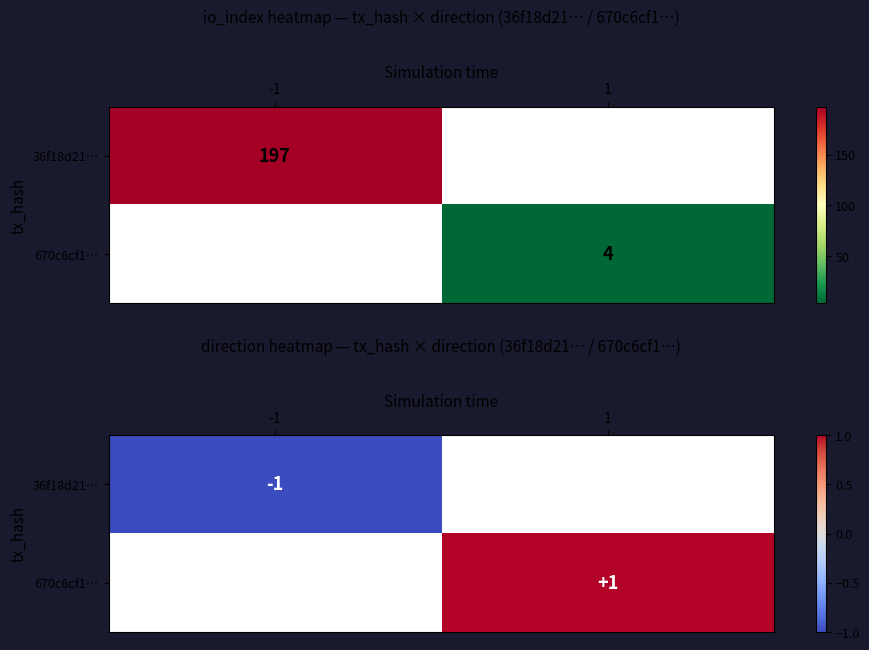

Count the number of data series in this chart.

2